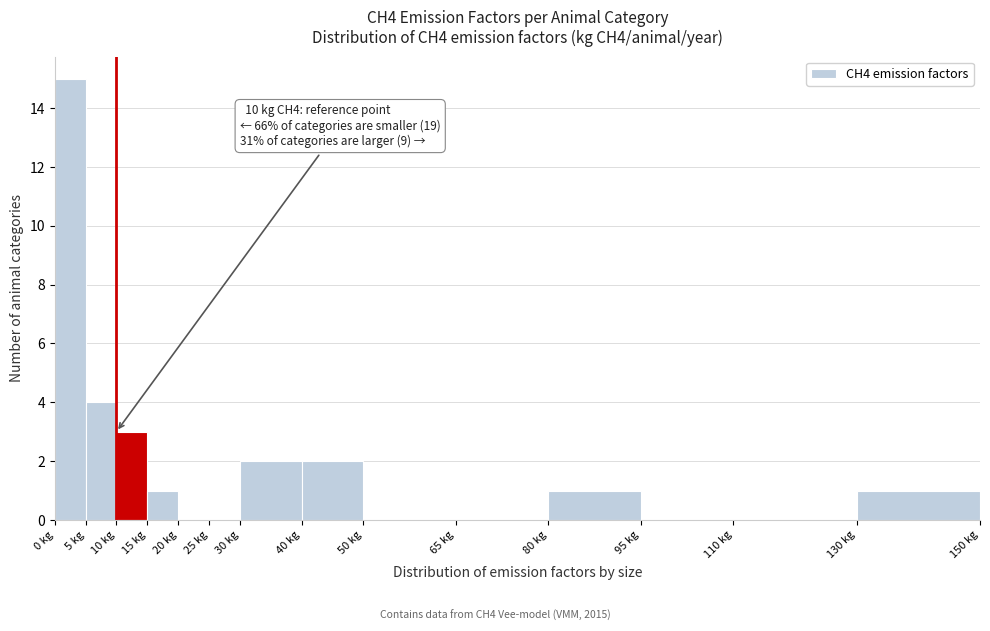

Over which range of the x-axis is the bar tallest?

0 to 5